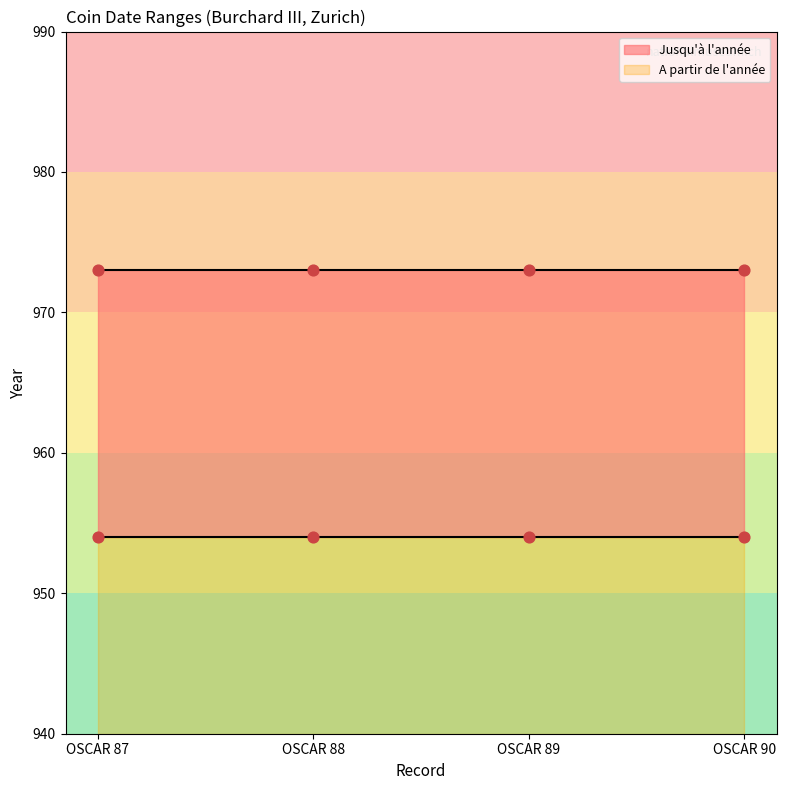

Which series has the widest spread of Y values?

A partir de l'année